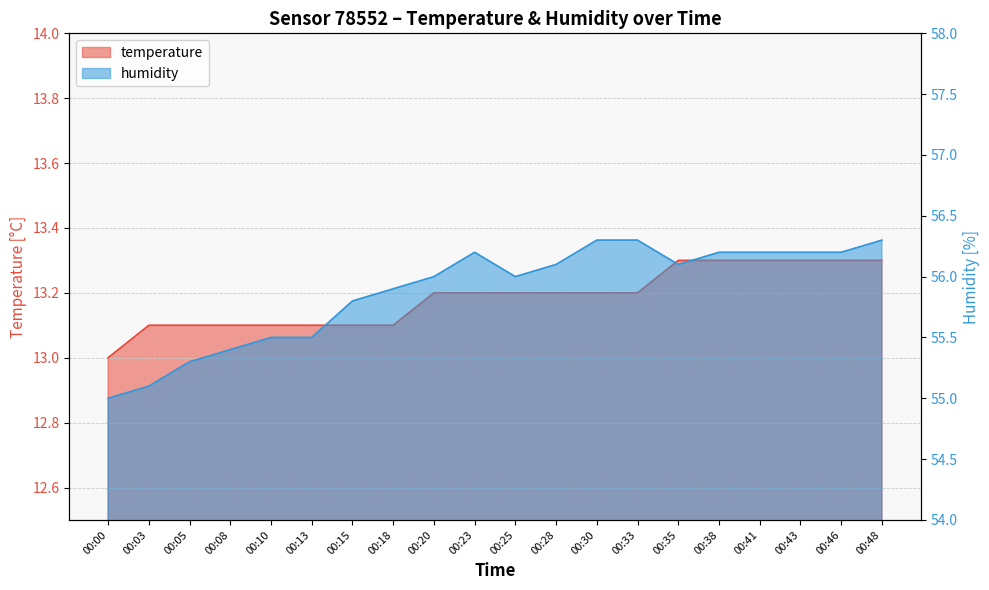

What is the sum of the humidity values at 00:38 and 00:20?

112.2